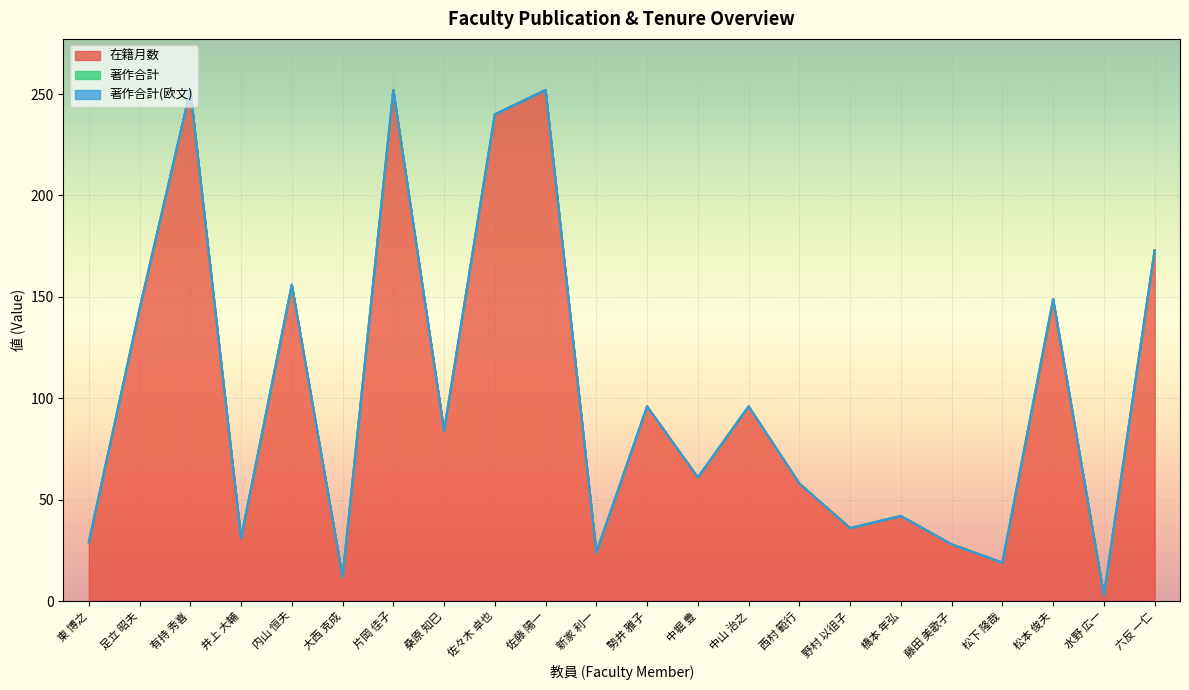

Which category has the lowest value in the 在籍月数 series?

水野 広一